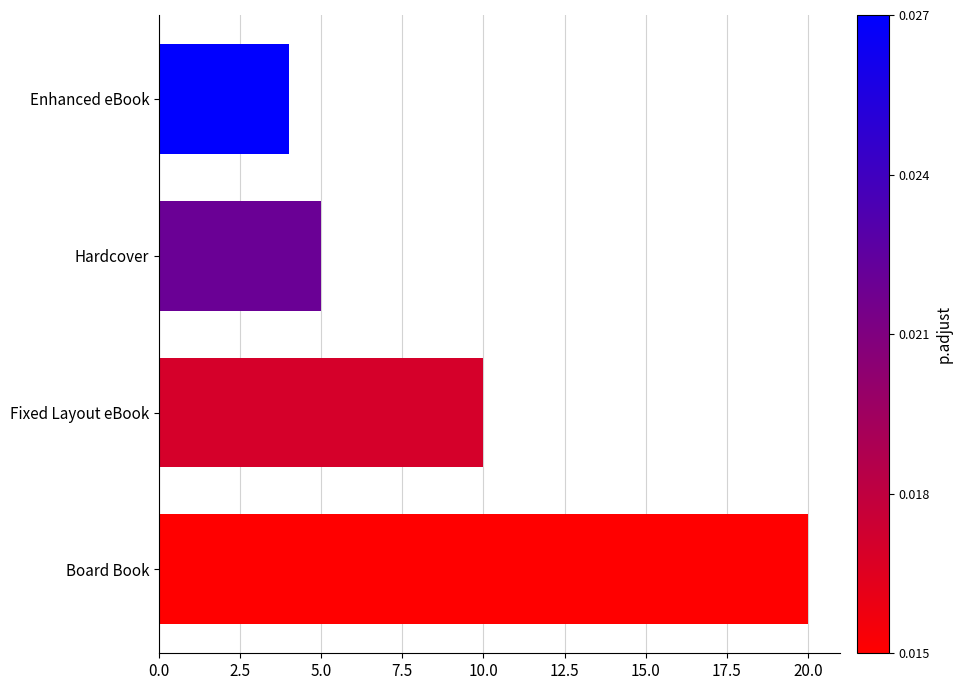

What is the greatest value displayed?

20